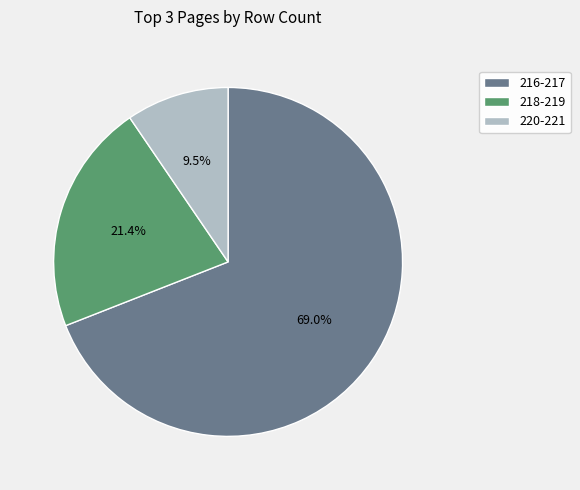

Rank the categories by value from highest to lowest.

216-217, 218-219, 220-221